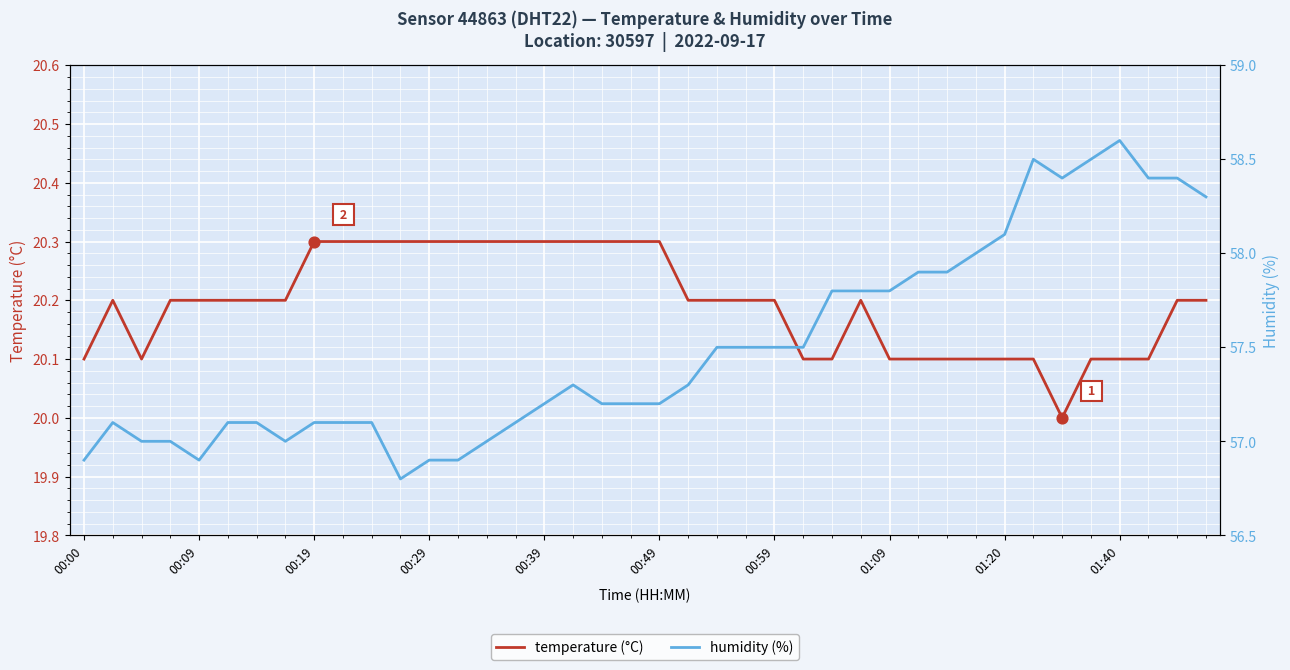

Which series reaches the minimum Y coordinate?

temperature (°C)